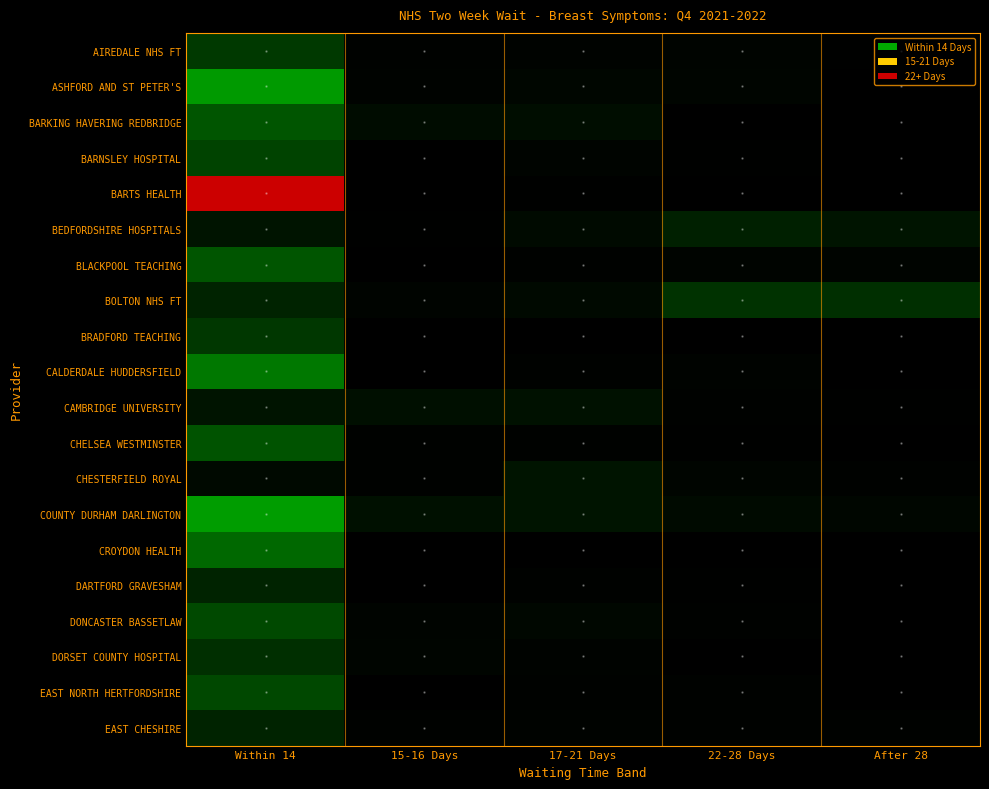

List the series in order of their peak value, highest first.

BARTS HEALTH, COUNTY DURHAM DARLINGTON, ASHFORD AND ST PETER'S, CALDERDALE HUDDERSFIELD, CROYDON HEALTH, BLACKPOOL TEACHING, BARKING HAVERING REDBRIDGE, CHELSEA WESTMINSTER, DONCASTER BASSETLAW, EAST NORTH HERTFORDSHIRE, BARNSLEY HOSPITAL, AIREDALE NHS FT, BRADFORD TEACHING, BOLTON NHS FT, DORSET COUNTY HOSPITAL, DARTFORD GRAVESHAM, EAST CHESHIRE, BEDFORDSHIRE HOSPITALS, CAMBRIDGE UNIVERSITY, CHESTERFIELD ROYAL